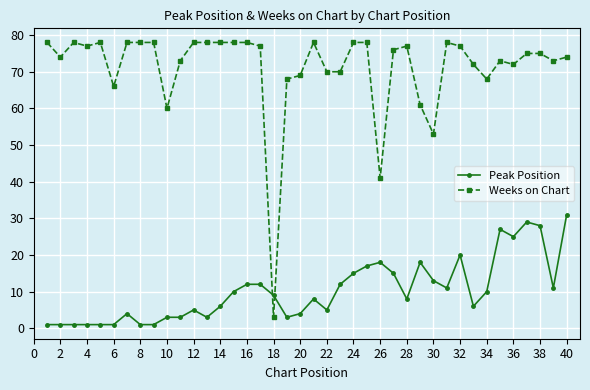

What are all the series names shown in the legend?

Peak Position, Weeks on Chart